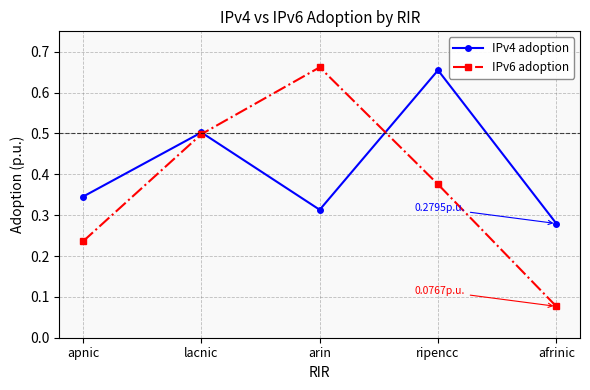

Which series has the widest spread of values?

IPv6 adoption